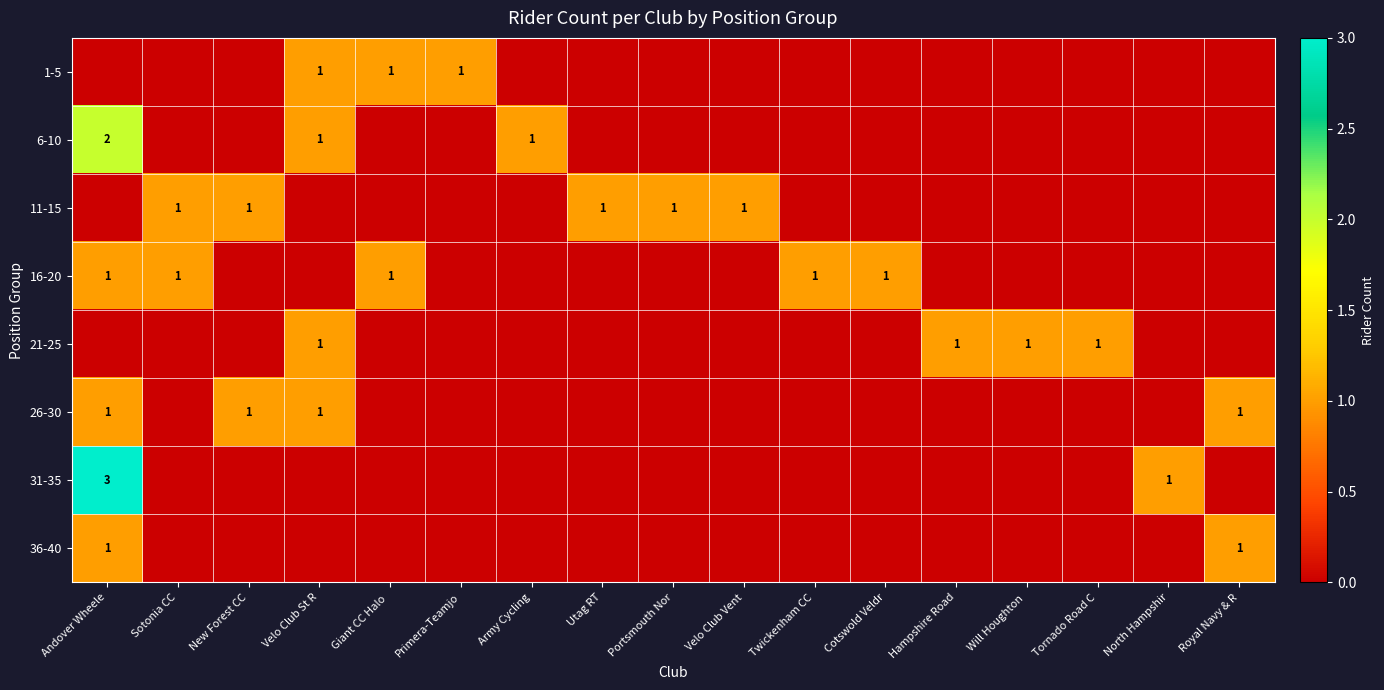

True or false: 36-40 has a value of 1 at Andover Wheele.

True